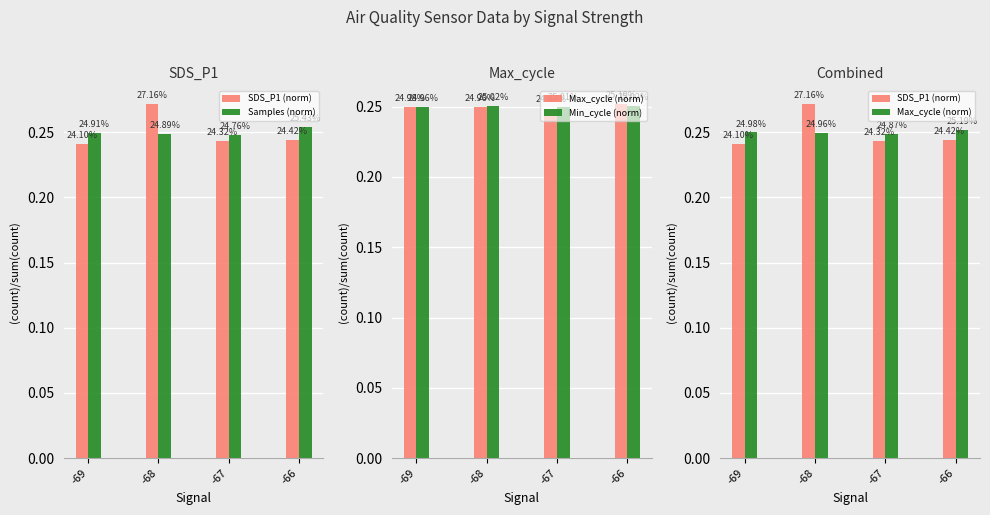

The Max_cycle (norm) series shows 0.2 at -67. True or false?

True